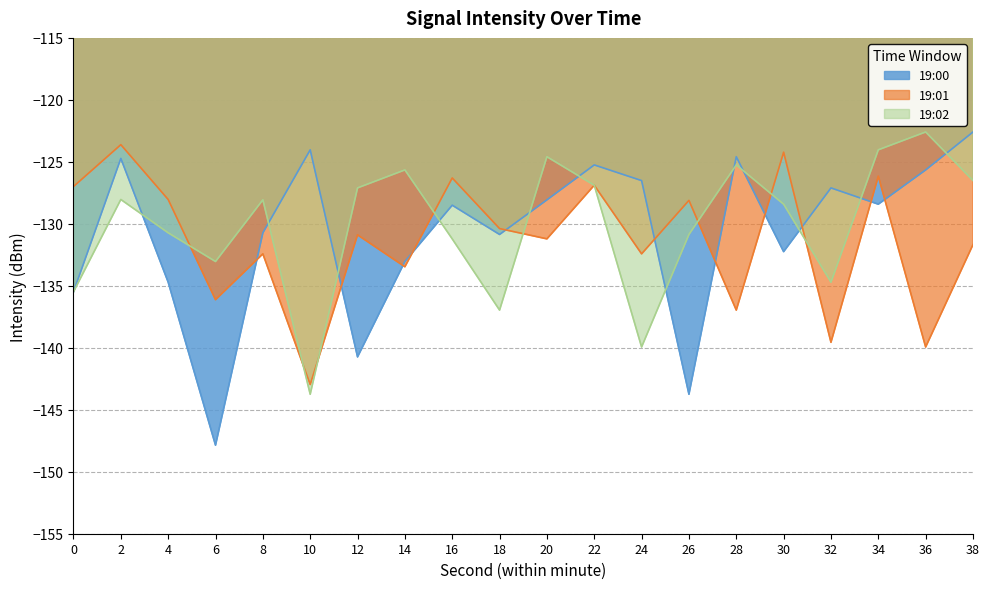

What is the sum of all 19:02 values?

-2603.8